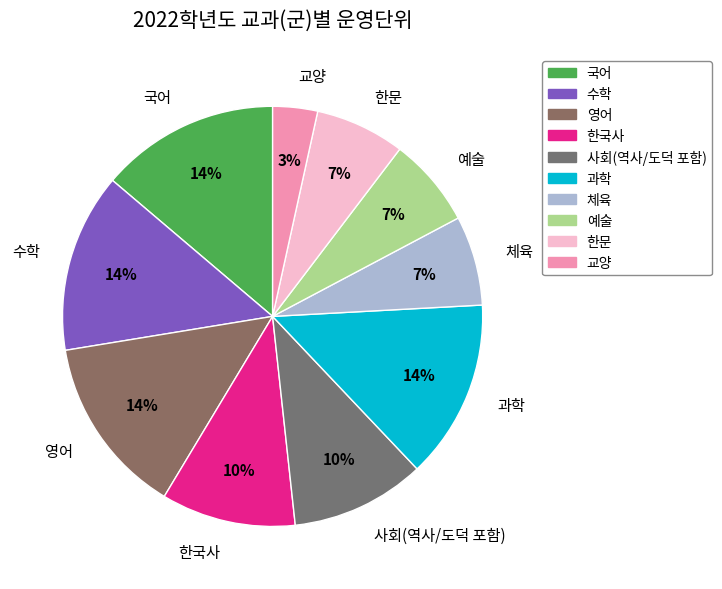

Count the number of slices in the pie.

10